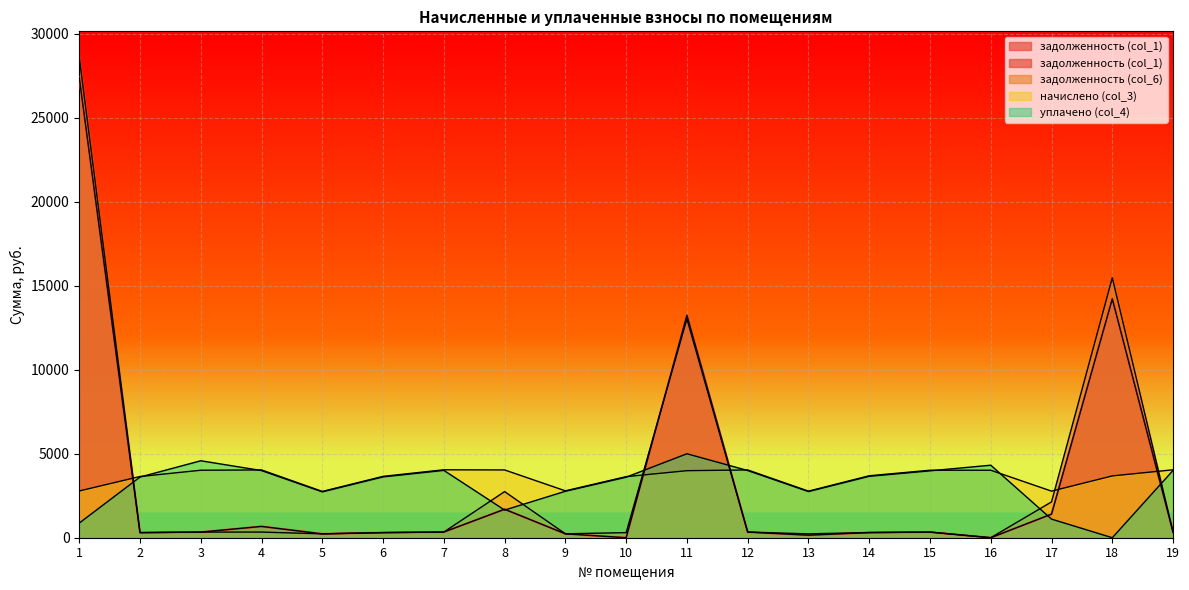

What are all the series names shown in the legend?

задолженность (col_1), задолженность (col_6), начислено (col_3), уплачено (col_4)